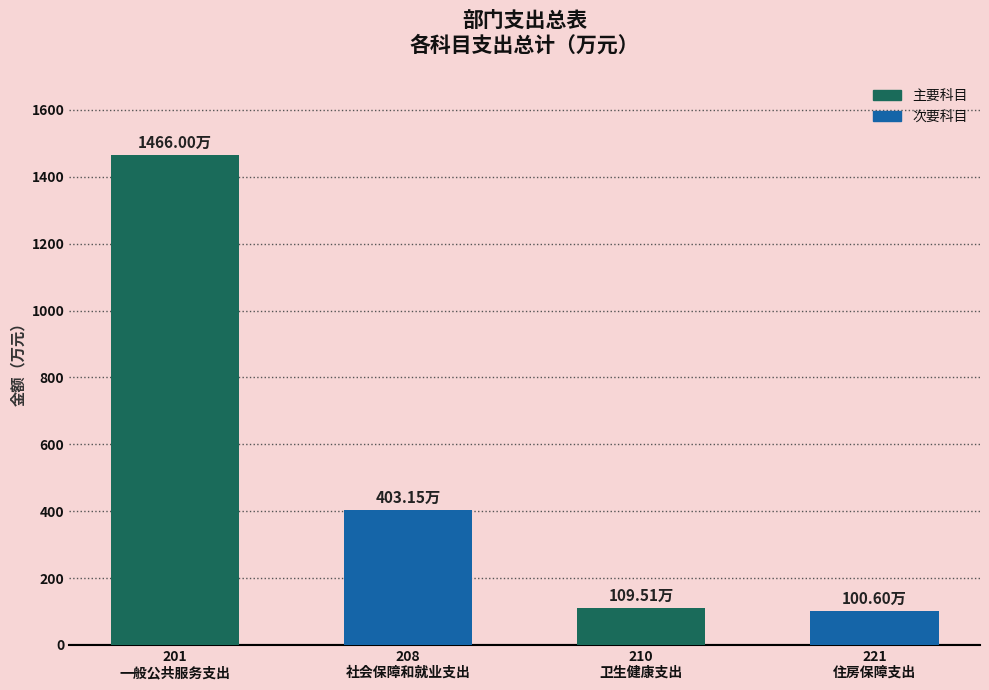

What is the difference between the maximum and minimum values?

1365.4